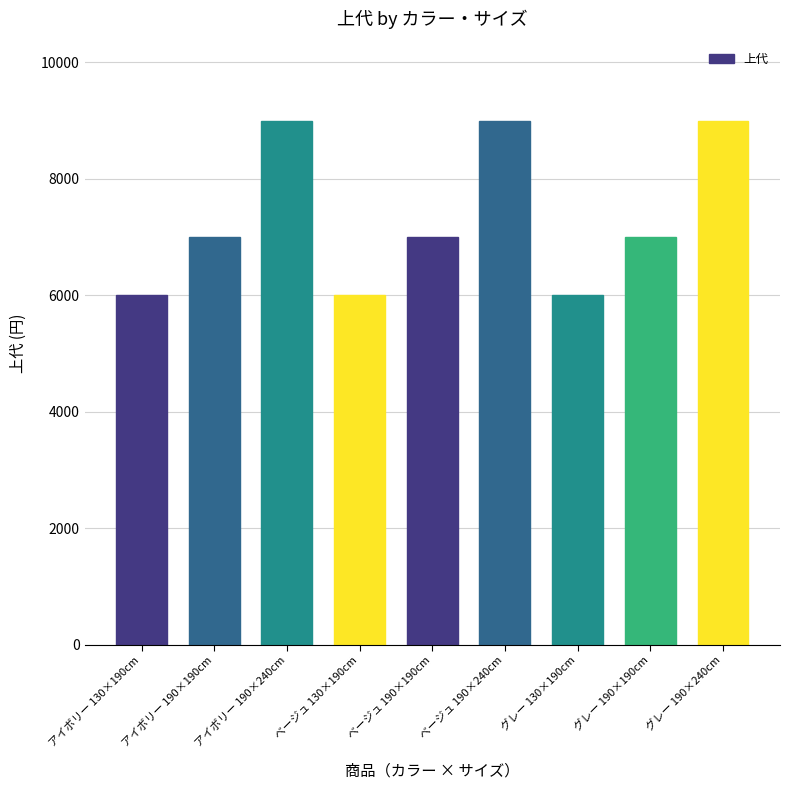

What is the smallest value displayed?

6000